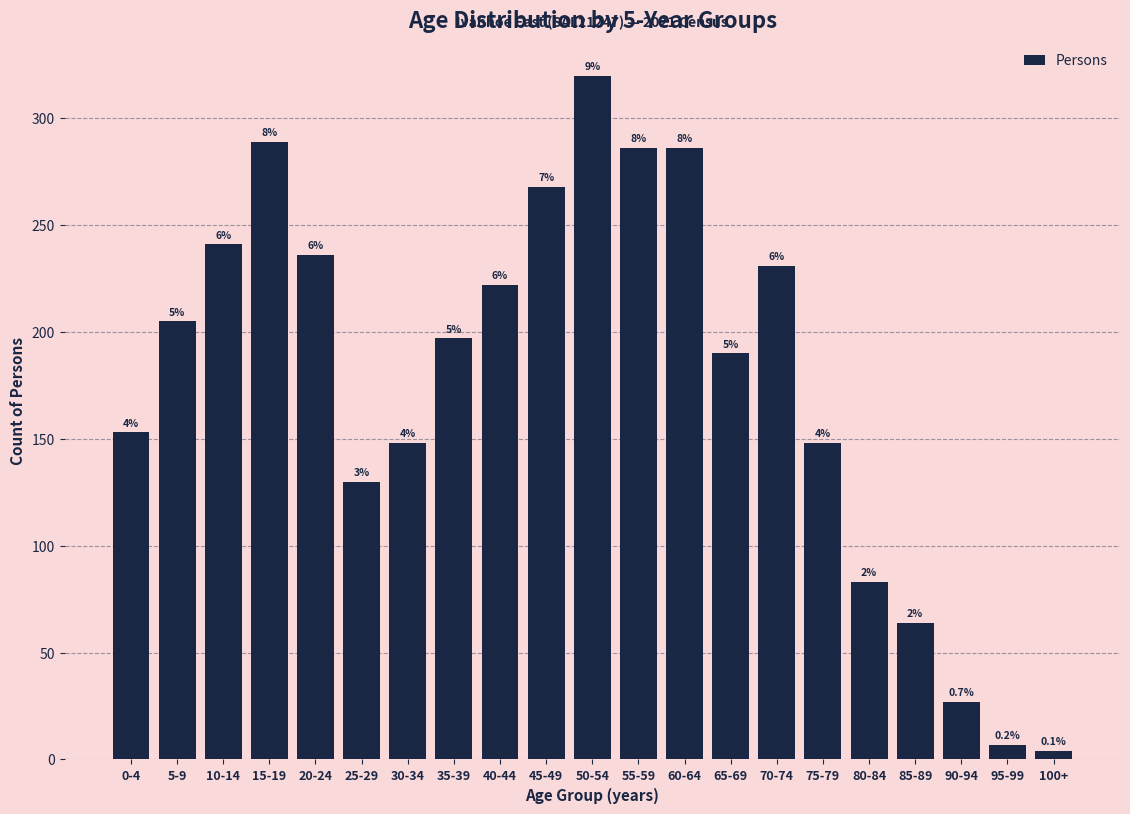

How many bars are there in total?

21